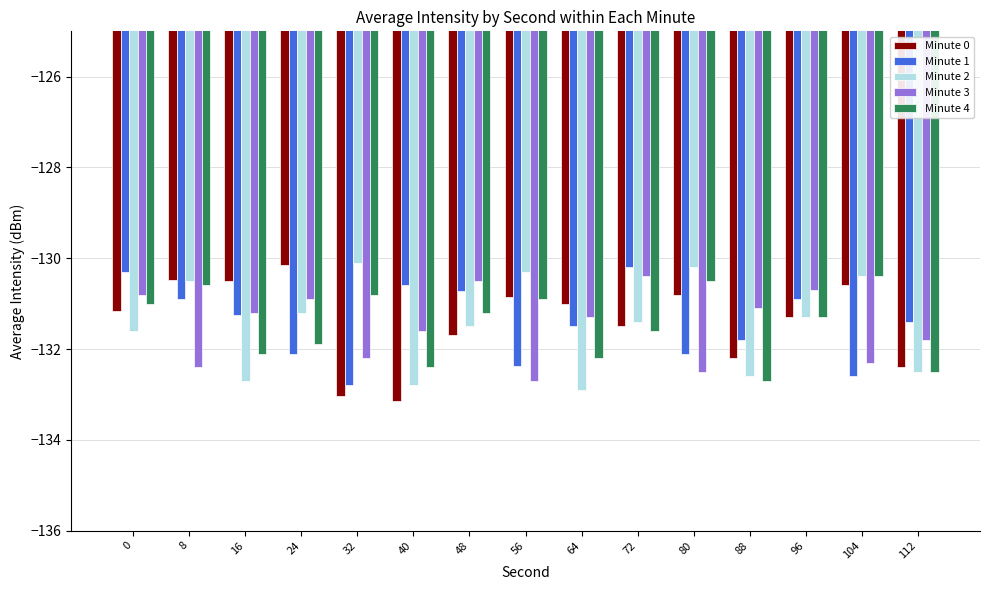

What is the difference between the Minute 0 values at 48 and 112?

0.7